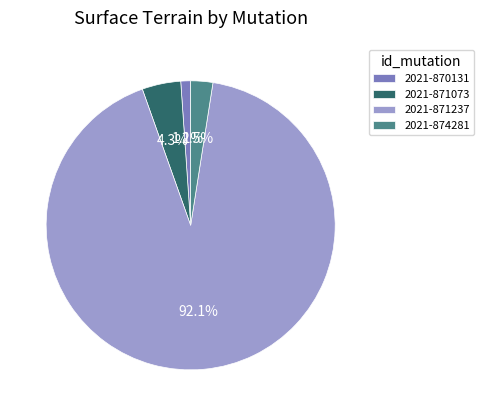

Does 2021-870131 account for over 50% of the chart?

No